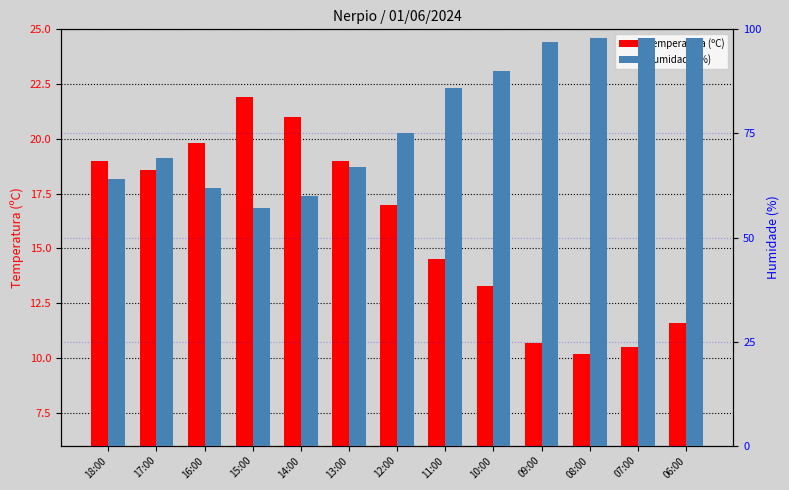

What is the difference between the maximum and minimum values in the Temperatura (ºC) series?

11.7